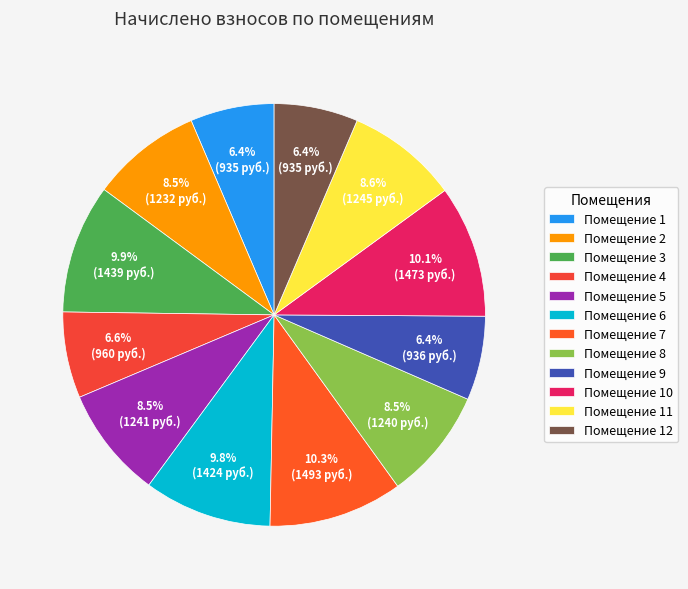

Is there any slice that represents more than half of the pie?

No